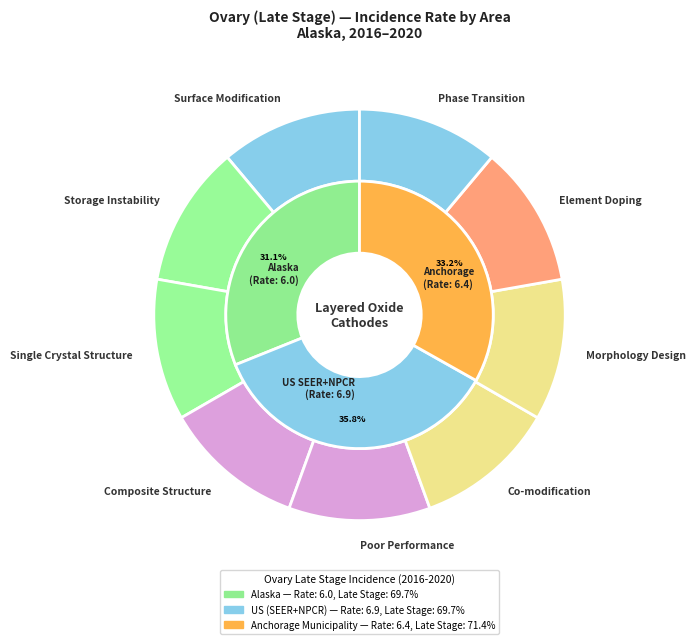

Does any single category account for the majority?

No